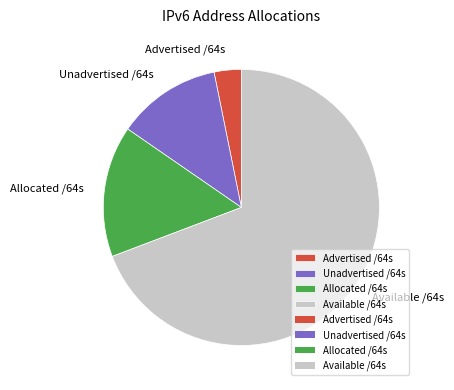

What is the majority slice?

Available /64s